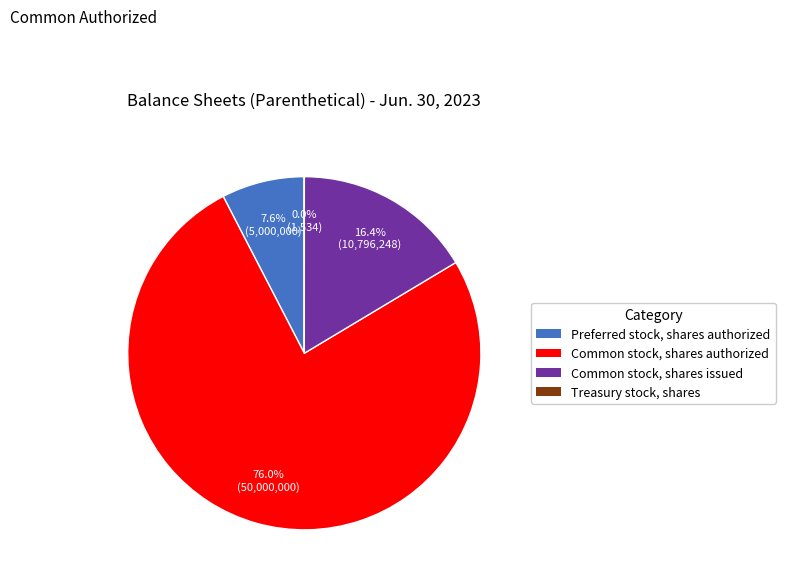

To the nearest percent, what is the average slice percentage?

25%